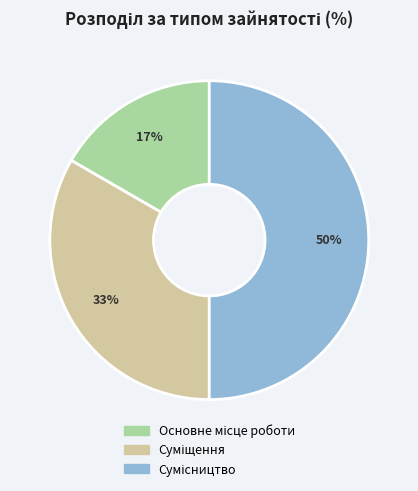

To the nearest percent, what is the difference between the largest and smallest slice percentages?

33%